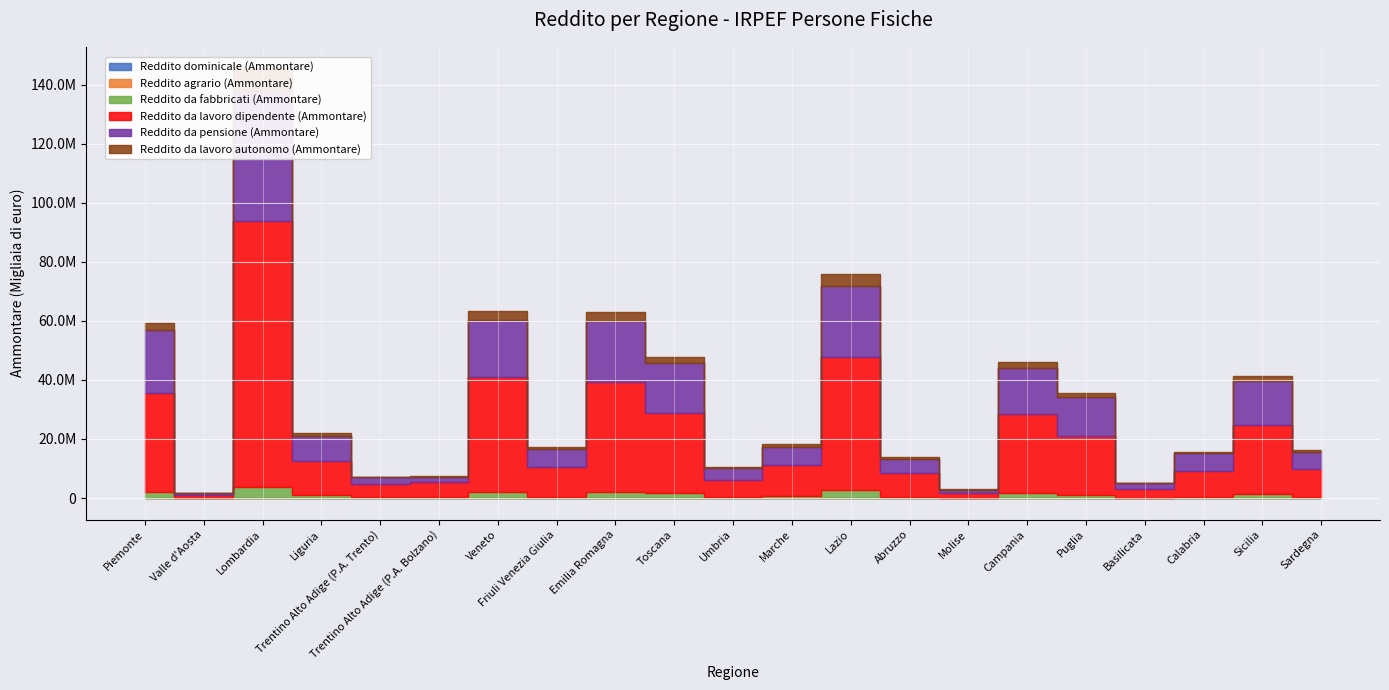

In Reddito da lavoro autonomo (Ammontare), how many points are higher than both neighbors (excluding endpoints)?

6